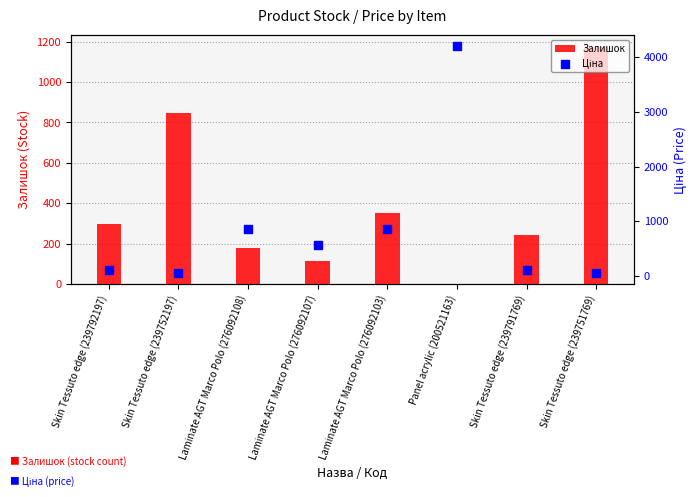

Which series reaches the minimum Y coordinate?

Залишок